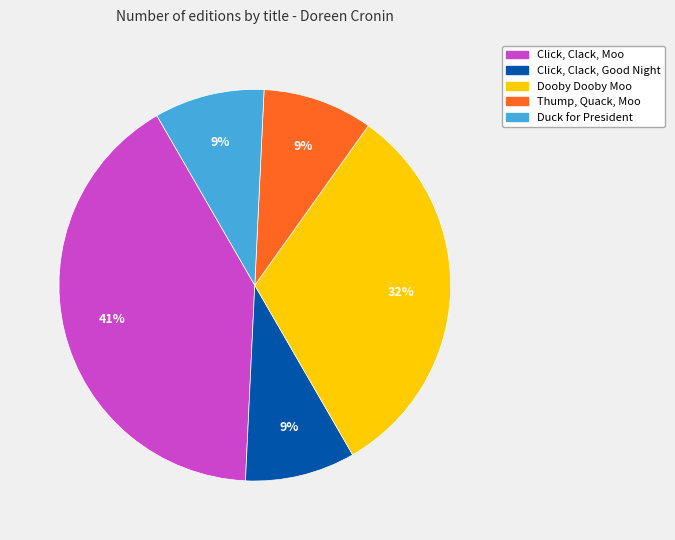

To the nearest percent, what portion does Click, Clack, Good Night represent?

9%